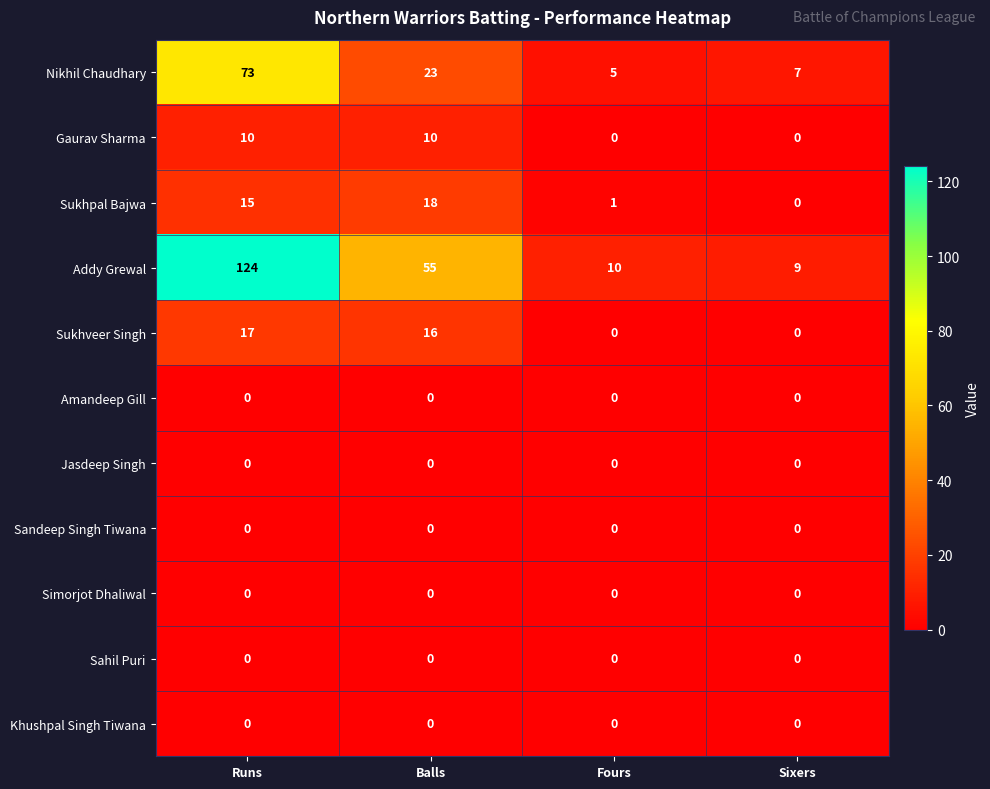

How many distinct data groups are displayed?

11